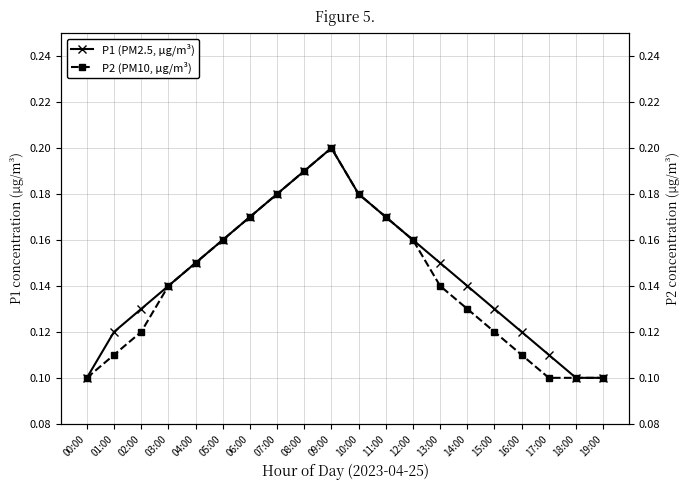

Which has a higher value, 09:00 or 02:00?

09:00